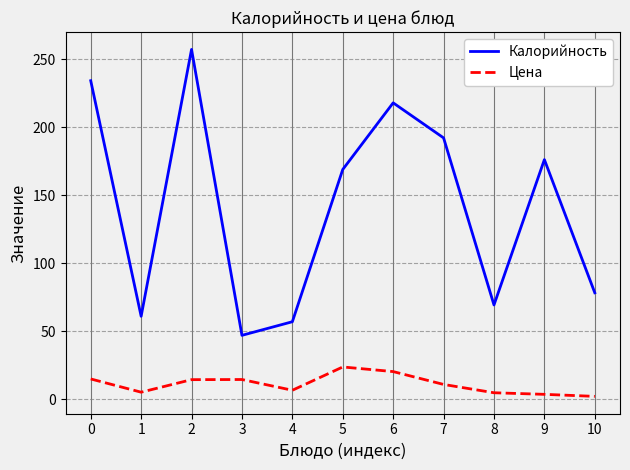

True or false: Цена has more than 1 interior local peaks.

True